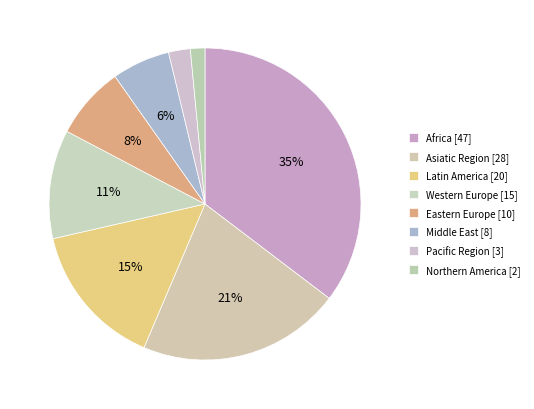

How many segments does this pie chart have?

8